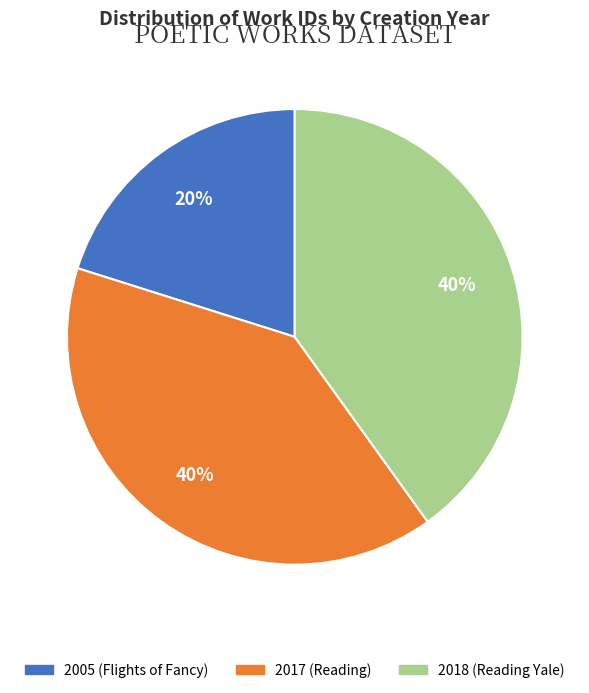

How many segments does this pie chart have?

3